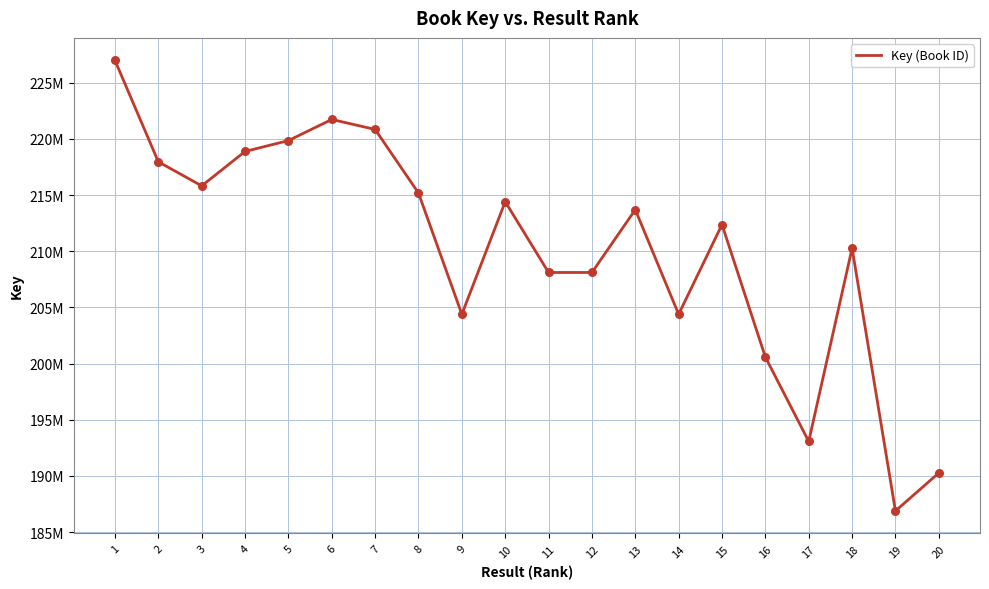

Does the chart have visible grid lines?

Yes